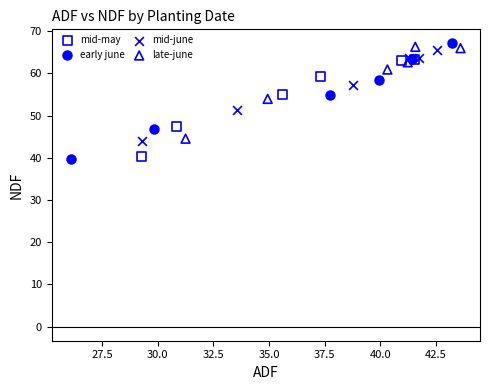

Which series has the largest Y range (max minus min)?

early june